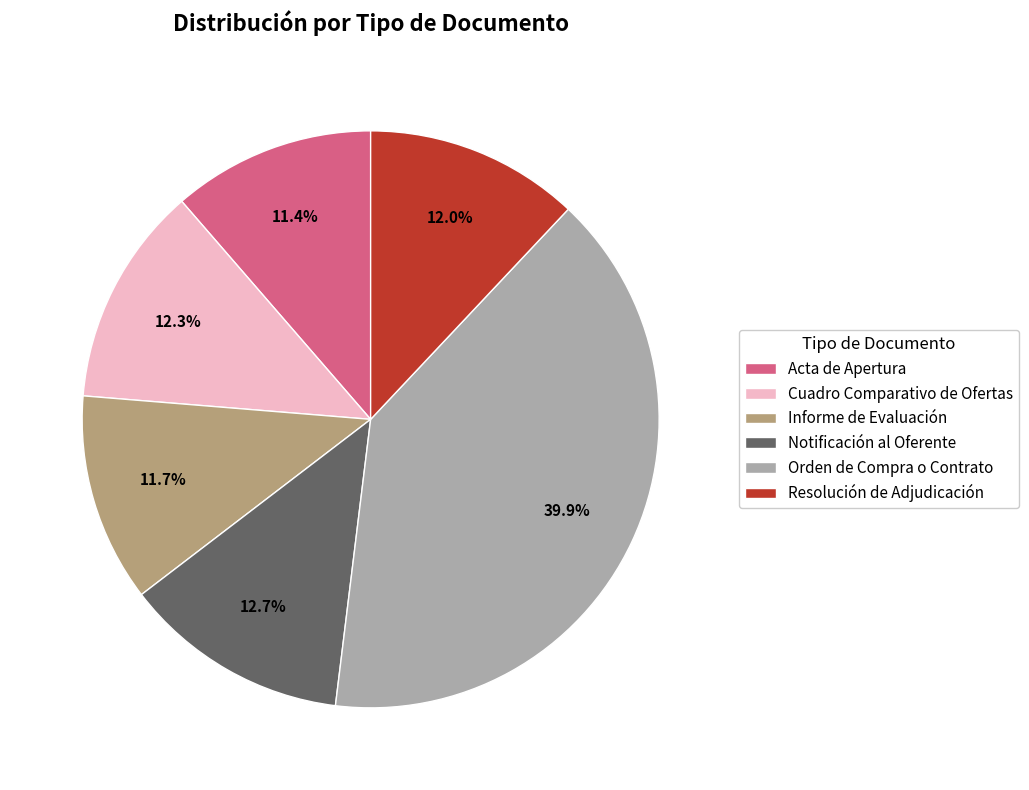

What percentage is the Orden de Compra o Contrato slice, to the nearest percent?

40%